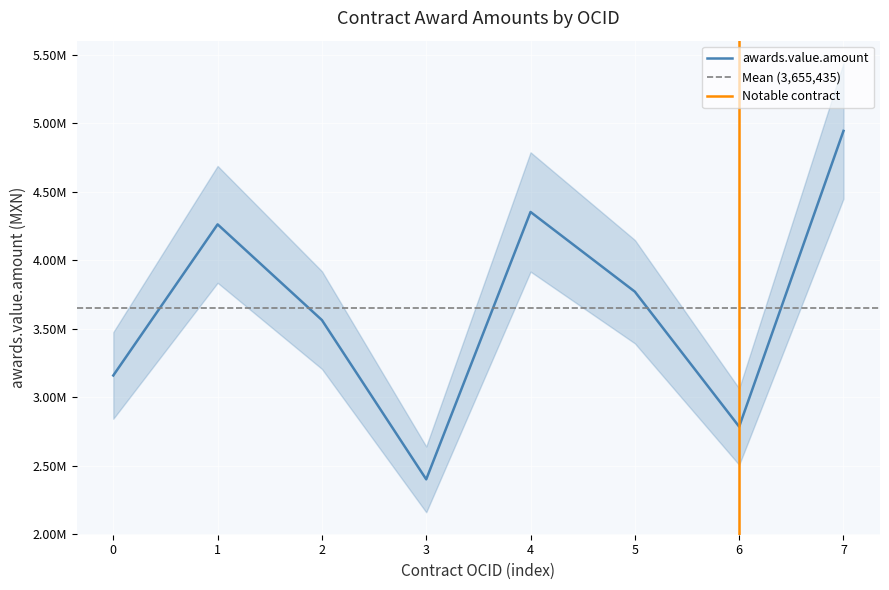

How many values are below 3771298?

4